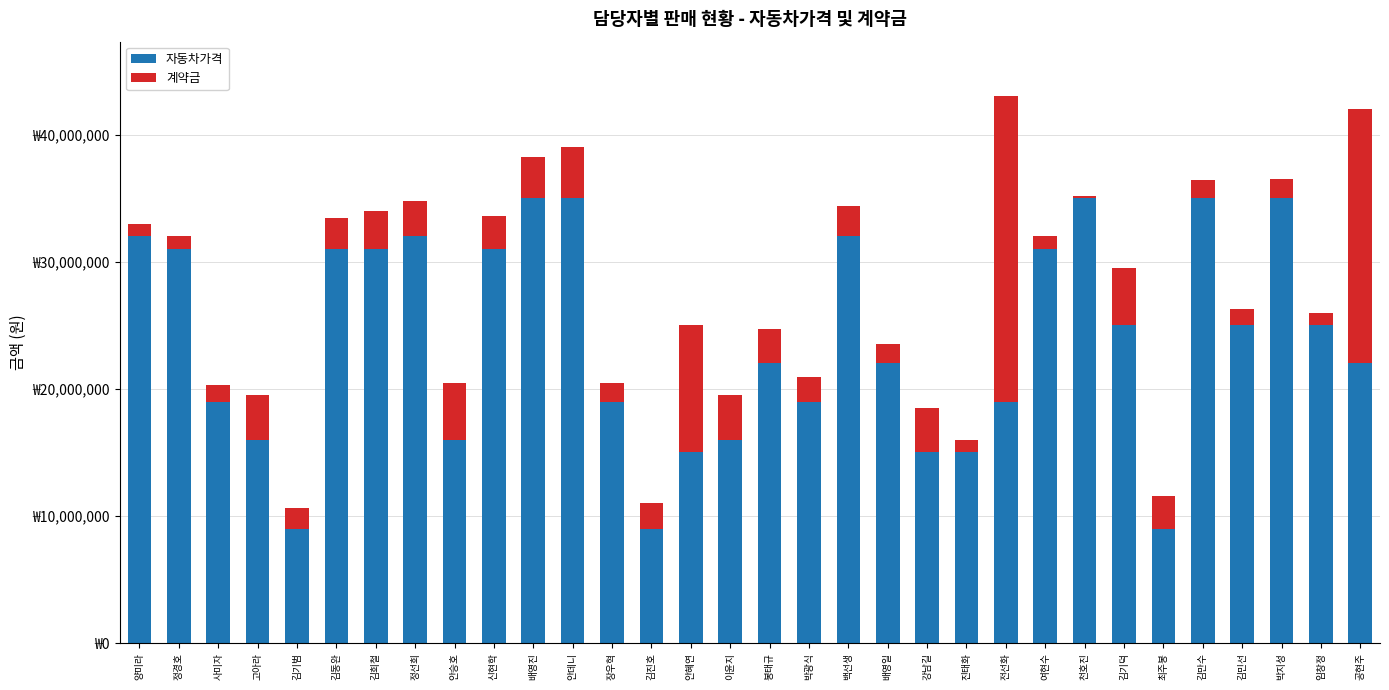

Which series has the largest total across all categories?

자동차가격